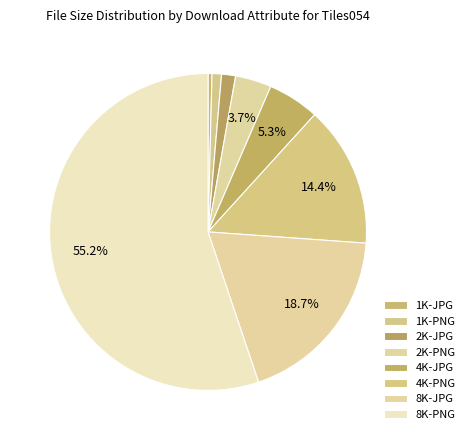

How many slices are in this pie chart?

8